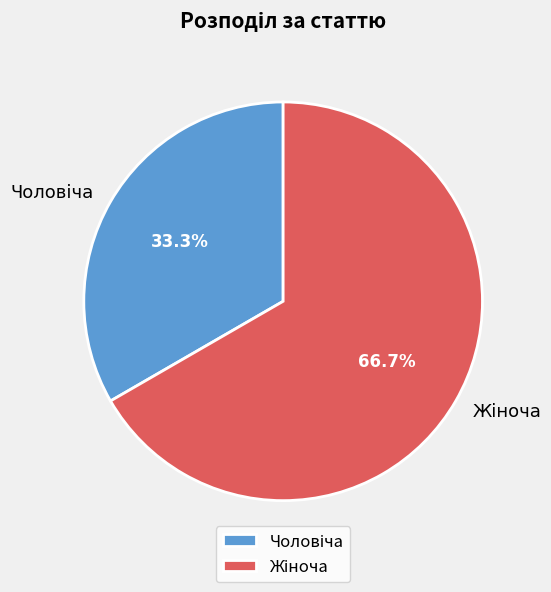

Does any single category account for the majority?

Yes